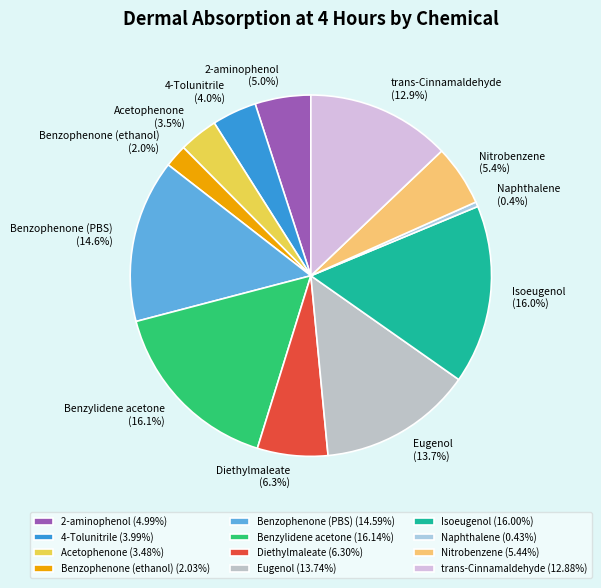

Combined, do Nitrobenzene and trans-Cinnamaldehyde account for over 50%?

No